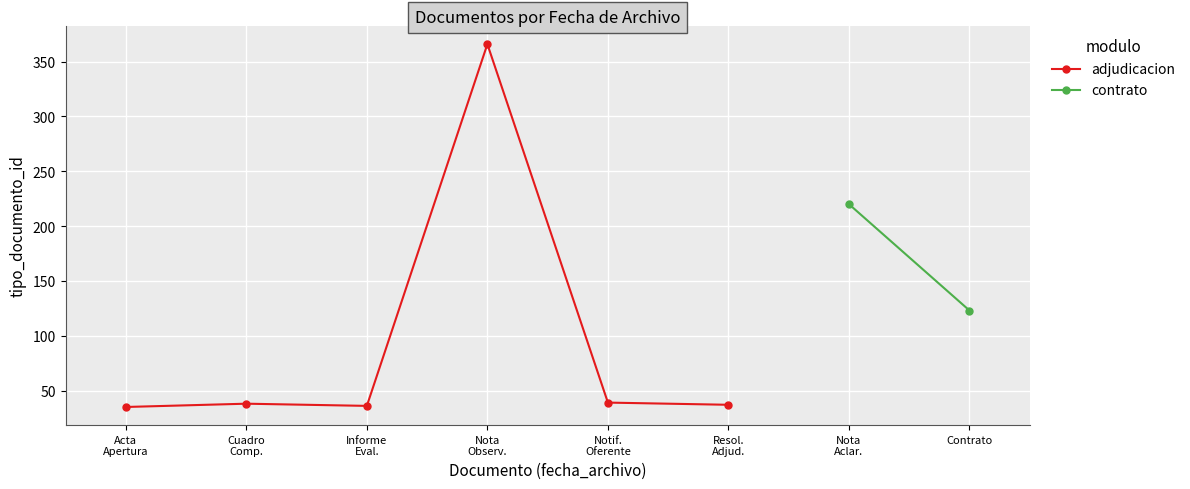

What is the ratio of the value at Notif.
Oferente to the value at Nota
Observ.?

0.1